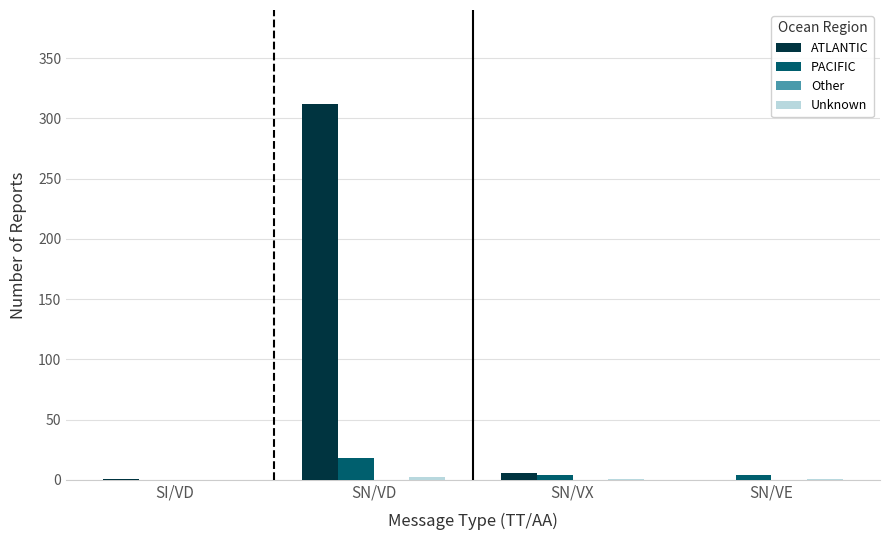

What is the highest value of the ATLANTIC series?

312